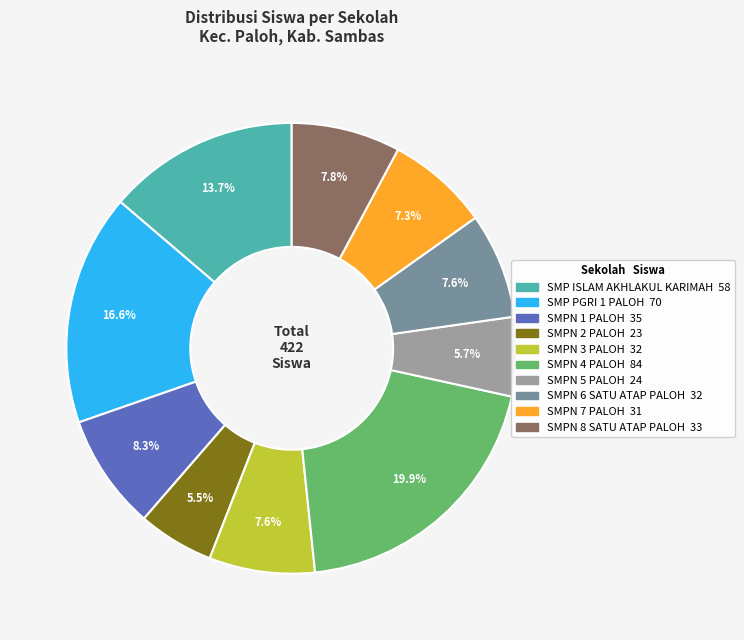

What is the largest slice in the pie chart?

SMPN 4 PALOH